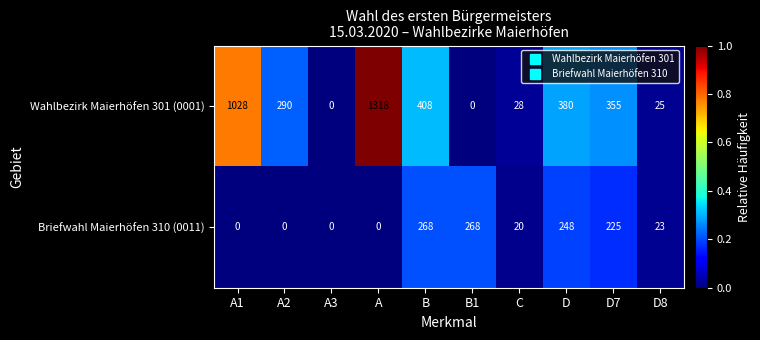

Which category has the highest value across all series?

A